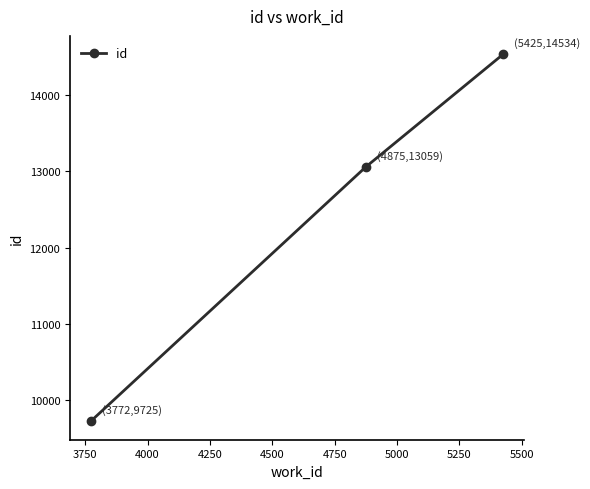

What is the greatest value displayed?

14534